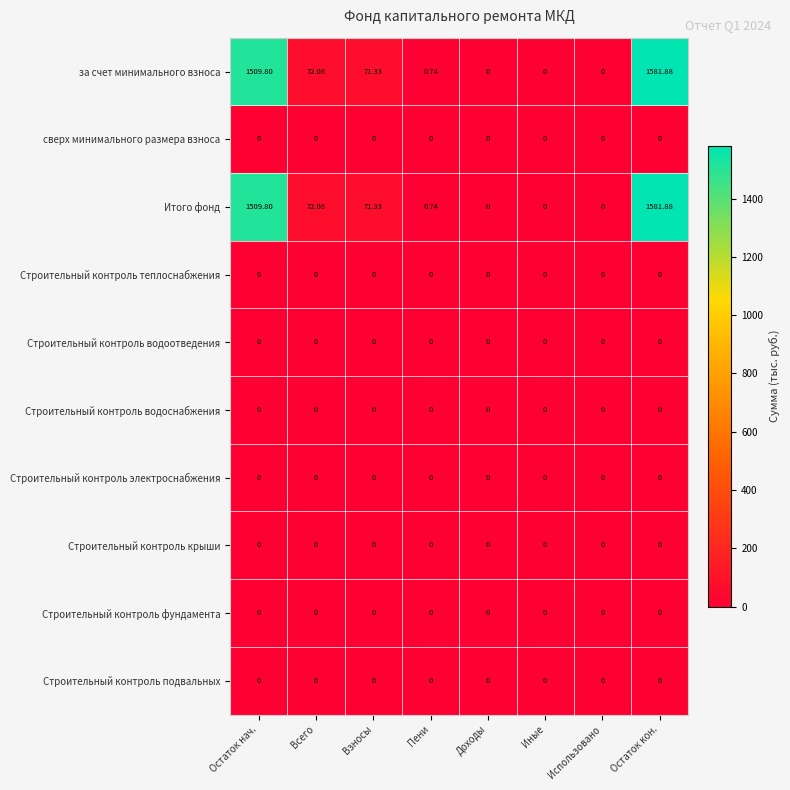

At which label is за счет минимального взноса closest to 790?

Всего